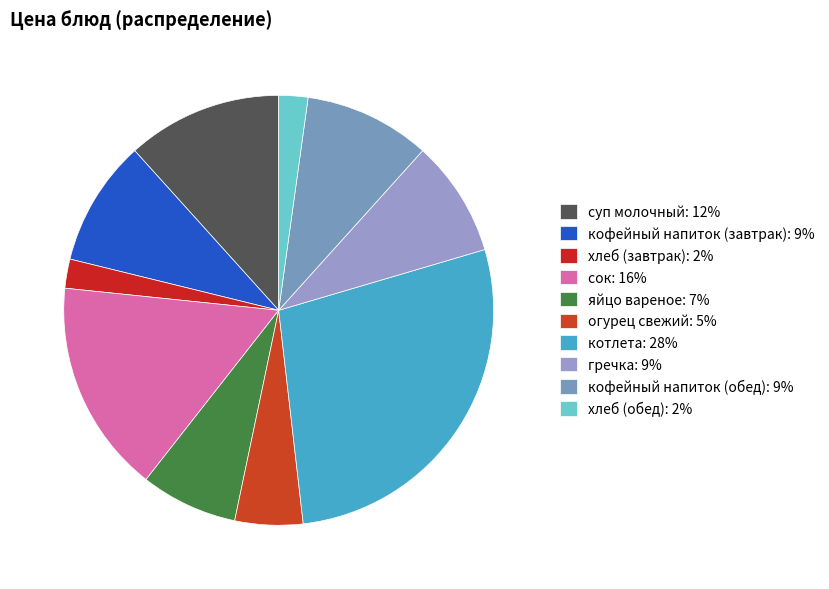

Does суп молочный account for over 50% of the chart?

No